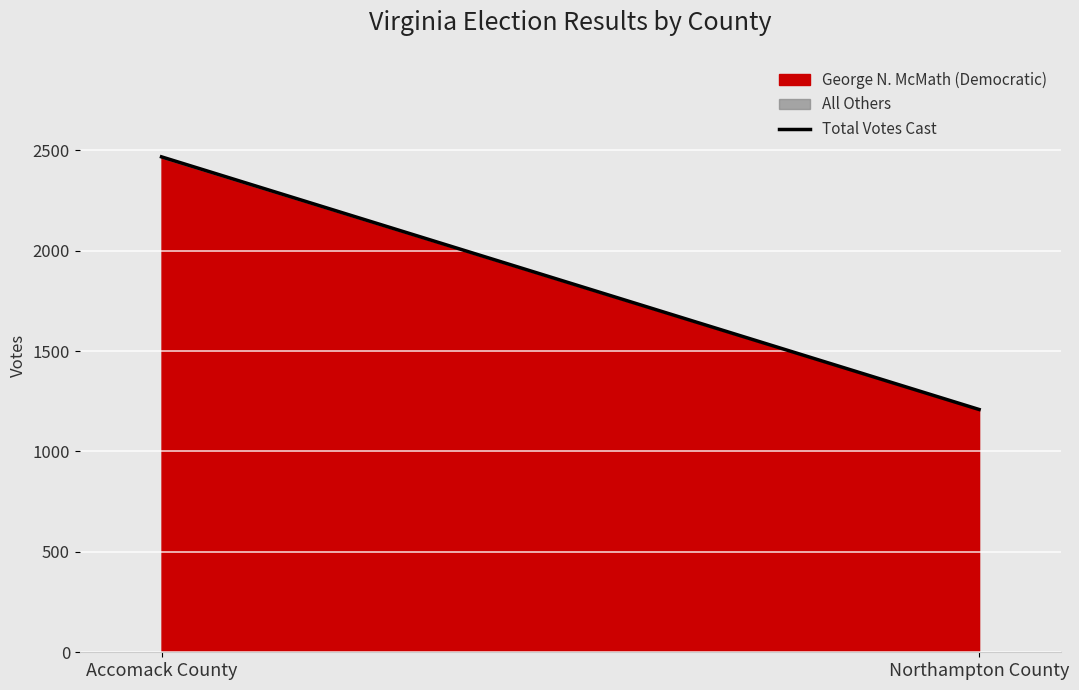

What is the smallest value displayed?

1209